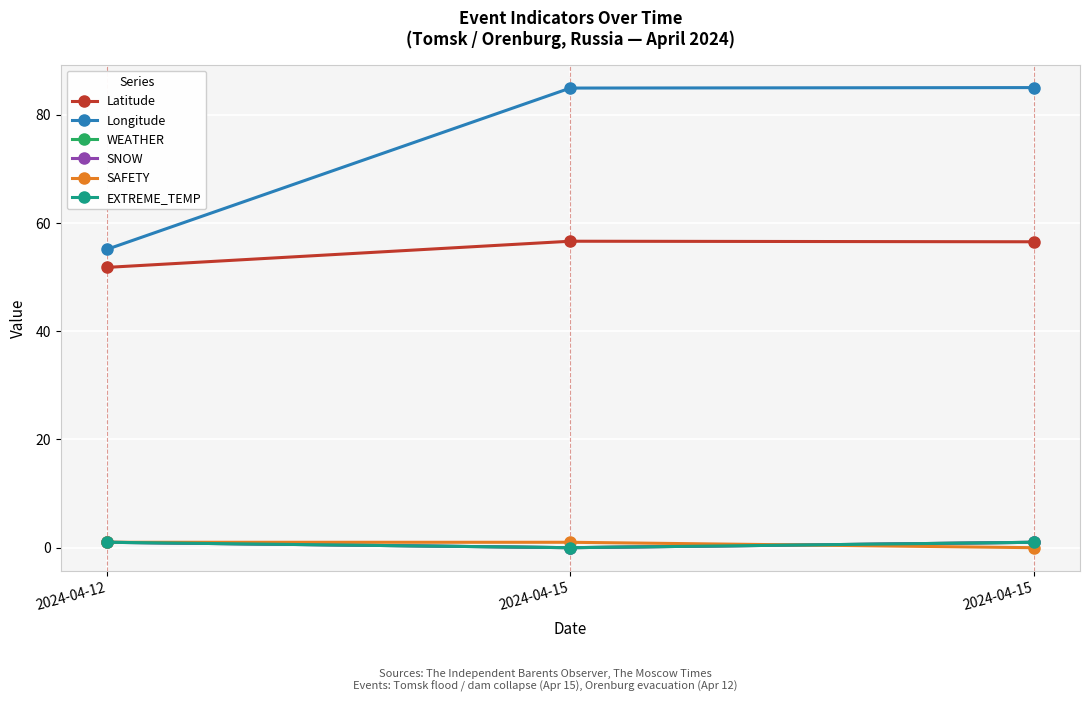

Is this an area chart (filled region under the line)?

No